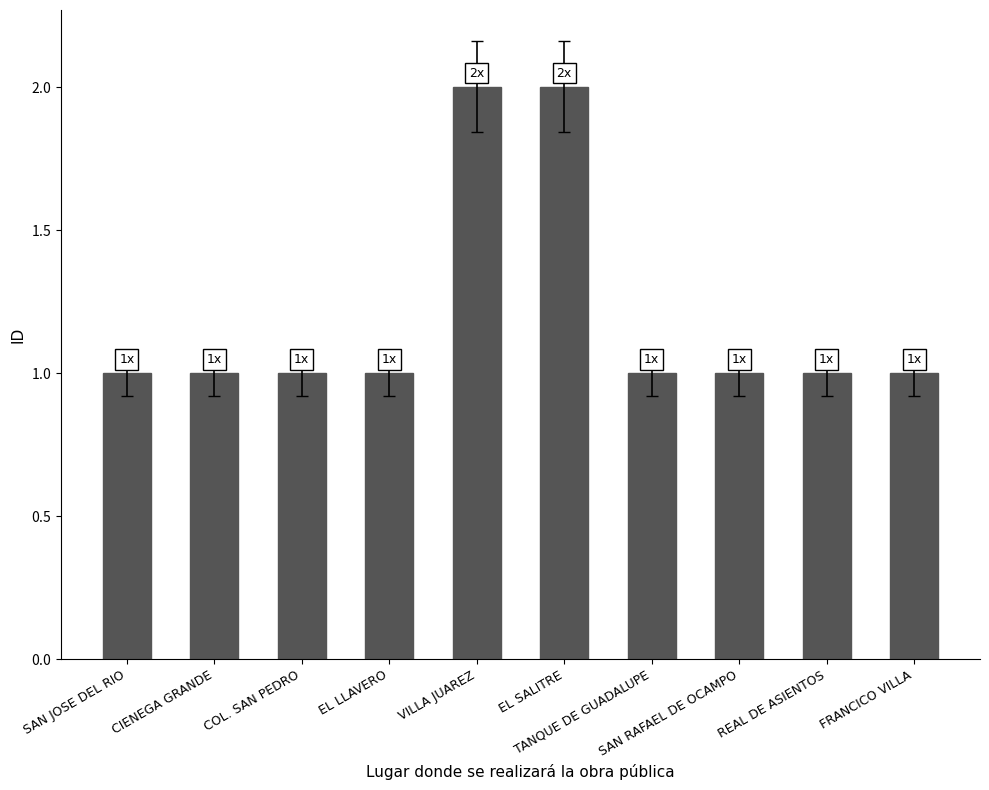

Reading right to left, transcribe all the data shown in this chart.

1	1	1	1	2	2	1	1	1	1